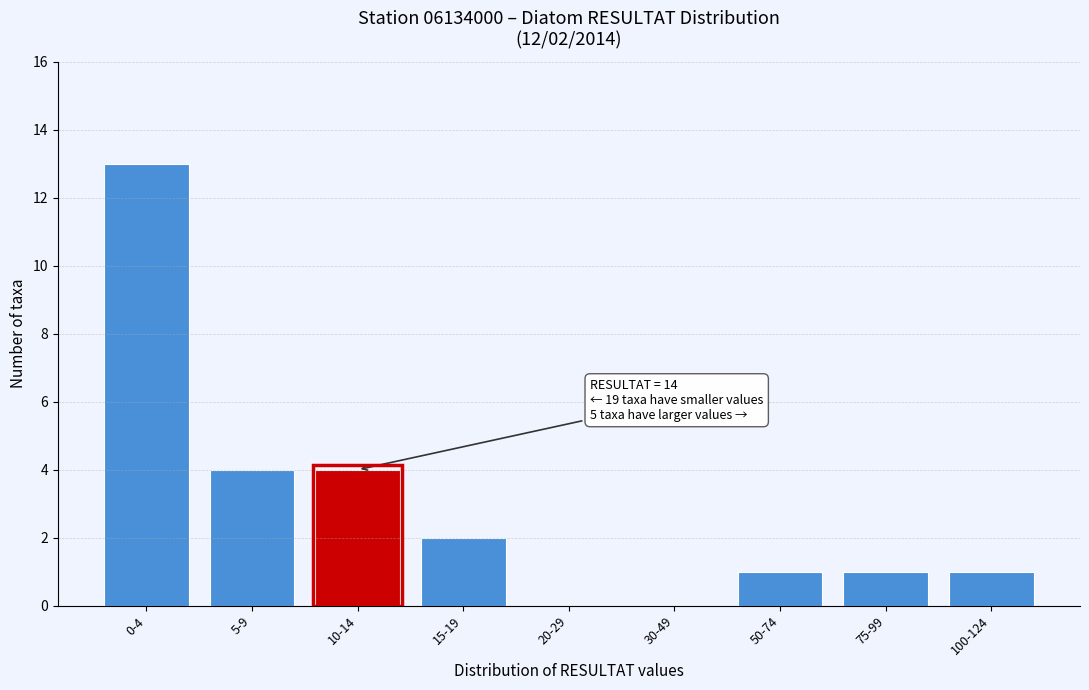

What is the change in value from 0-4 to 75-99?

-12